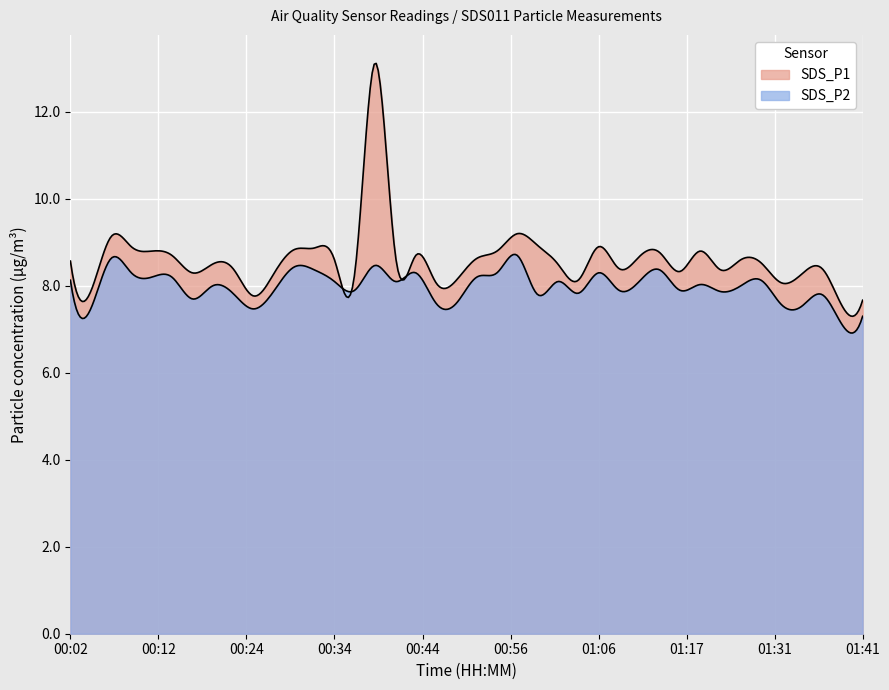

Read the SDS_P2 value at 01:41.

7.3